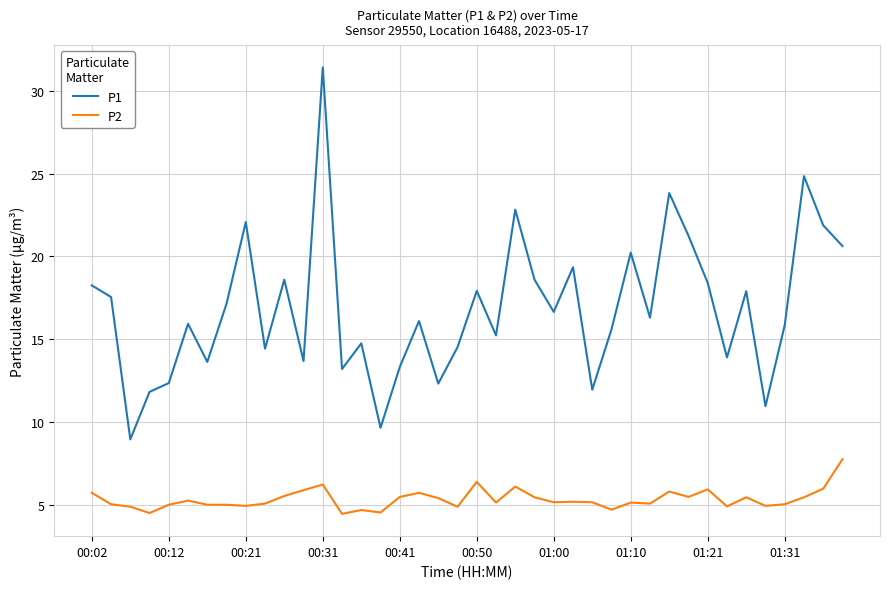

What is the minimum value shown in the chart?

4.5